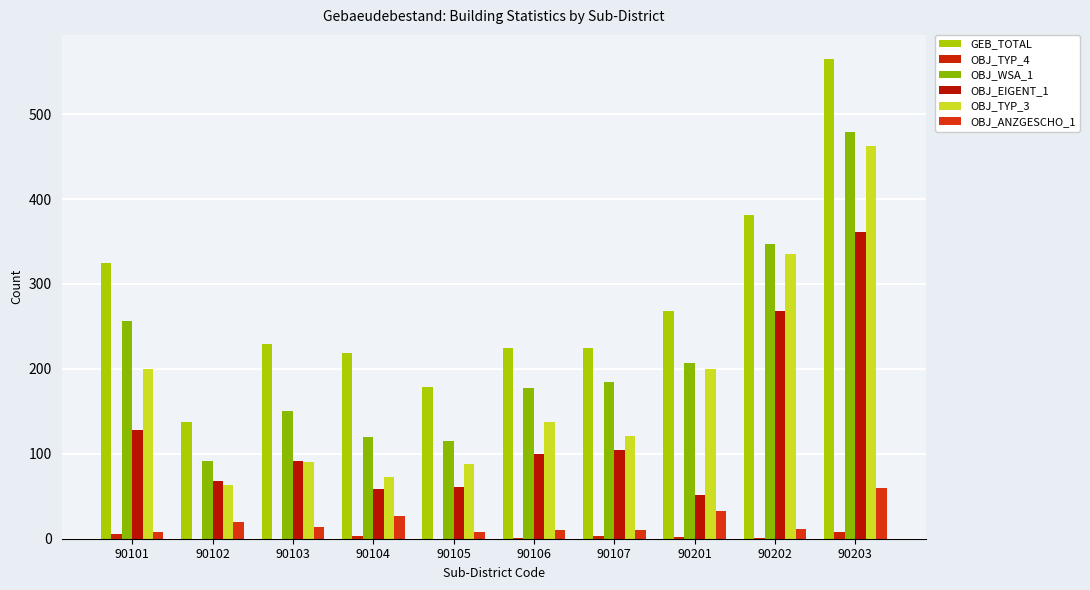

At which label does OBJ_ANZGESCHO_1 reach its minimum?

90101